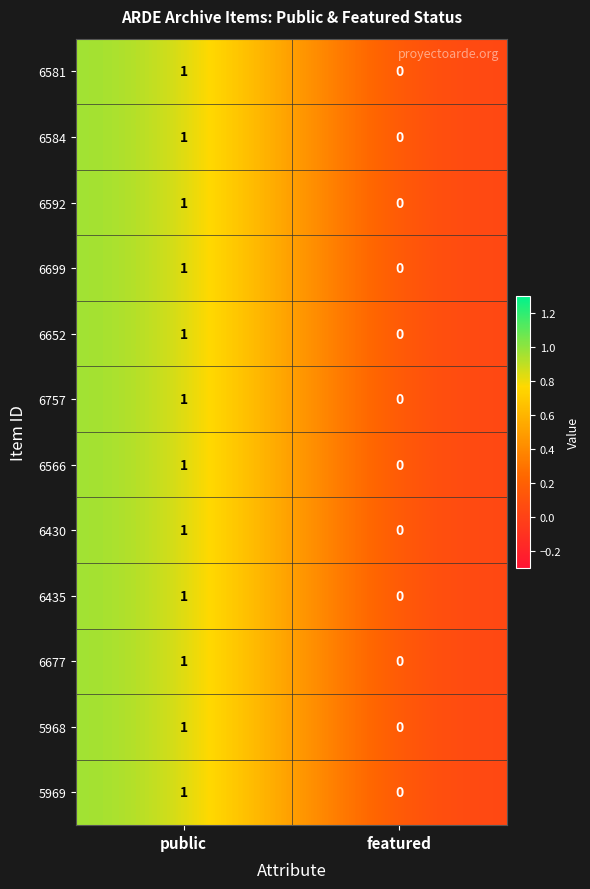

How many distinct data groups are displayed?

12